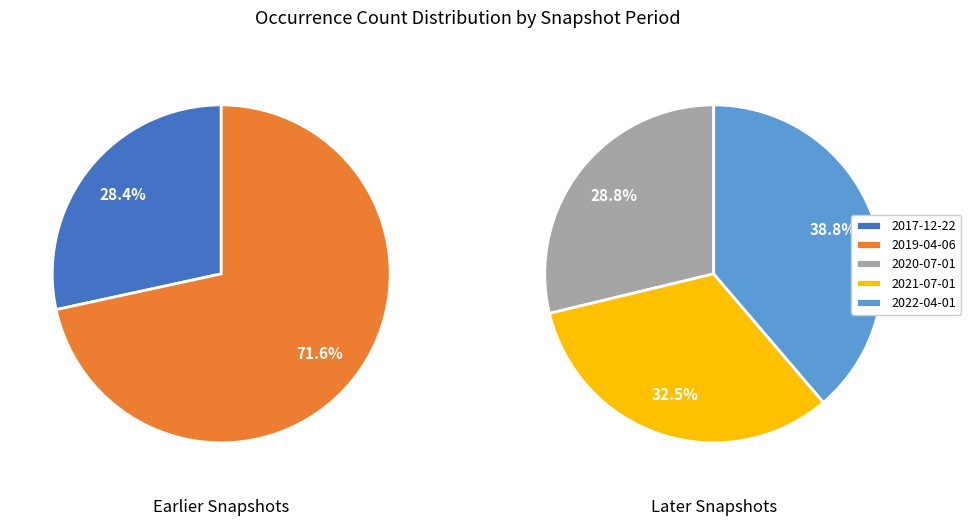

What is the largest slice in the pie chart?

2022-04-01